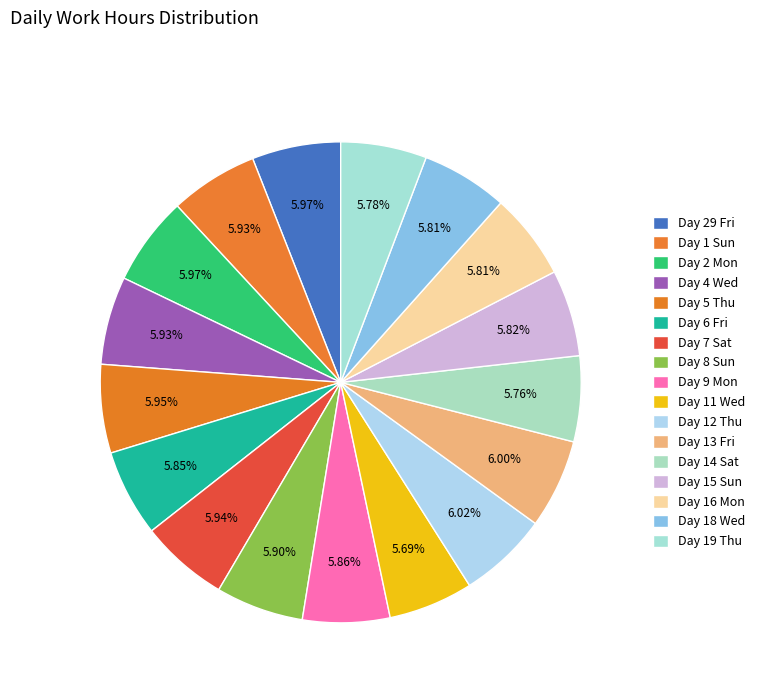

How many segments does this pie chart have?

17